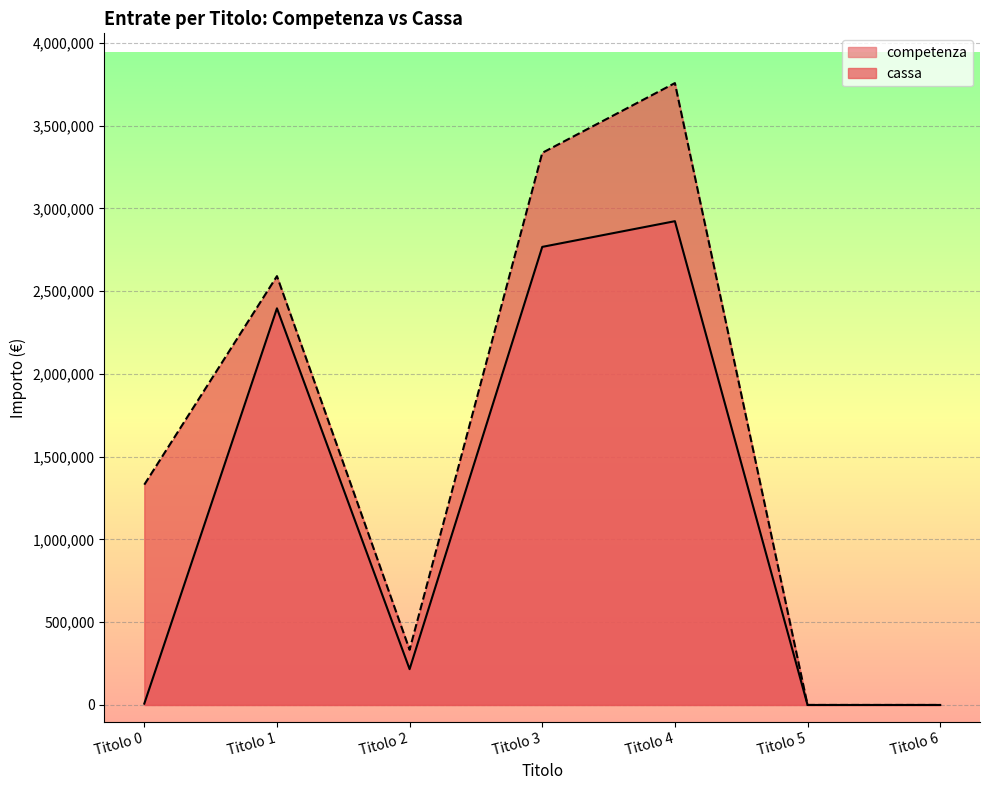

Reading left to right, transcribe all the data shown in this chart.

competenza: 7974.3	2395928.5	216309.7	2767128.3	2922395.0	0.0	0.0
cassa: 1330702.2	2590496.7	333399.2	3335122.3	3756603.4	0.0	0.0